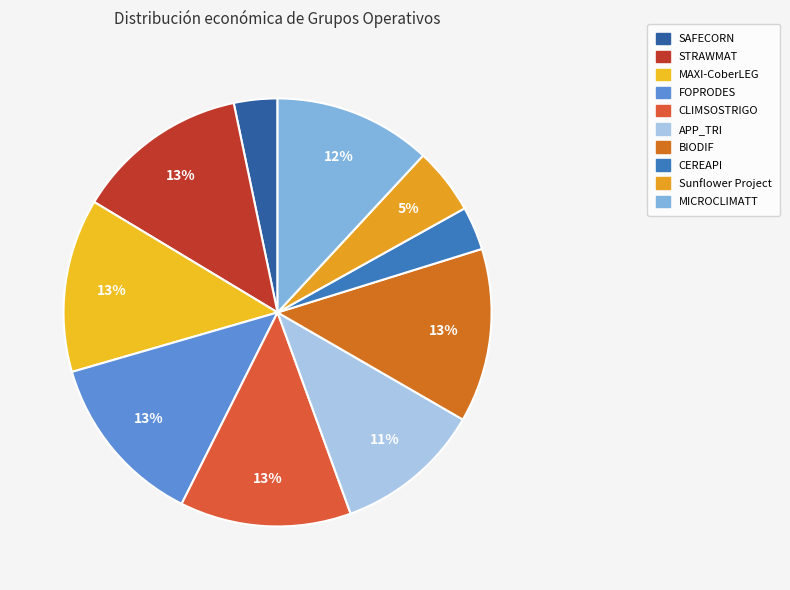

Does CEREAPI account for over 50% of the chart?

No